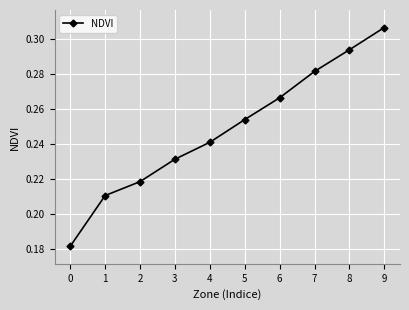

What is the change in value from 1 to 8?

+0.1